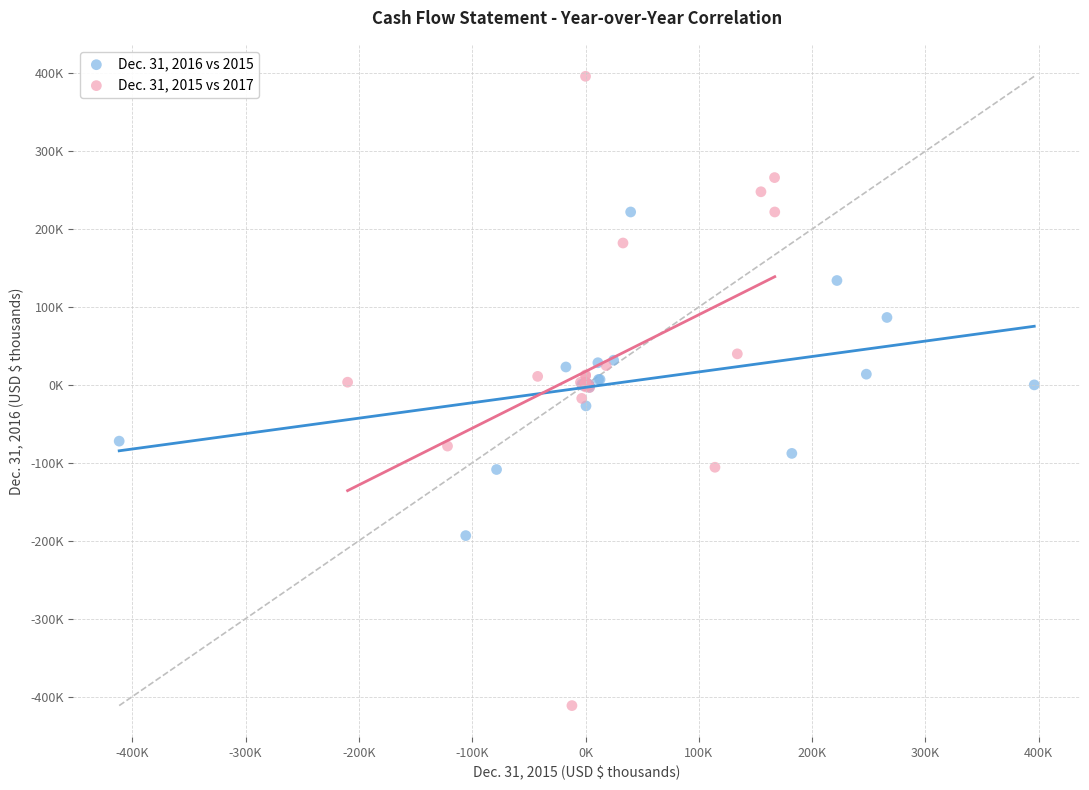

What are all the series names shown in the legend?

Dec. 31, 2016 vs 2015, Dec. 31, 2015 vs 2017